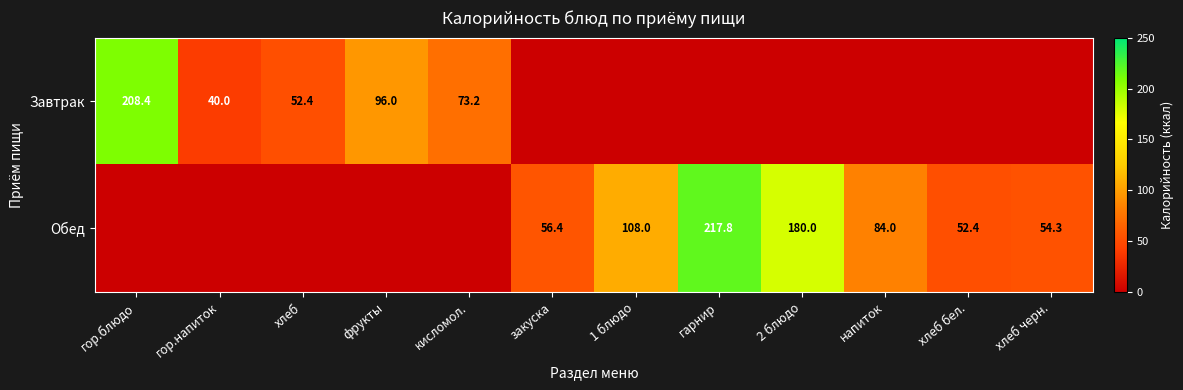

Is the value of Завтрак at гор.блюдо greater than the value of Обед at гарнир?

No